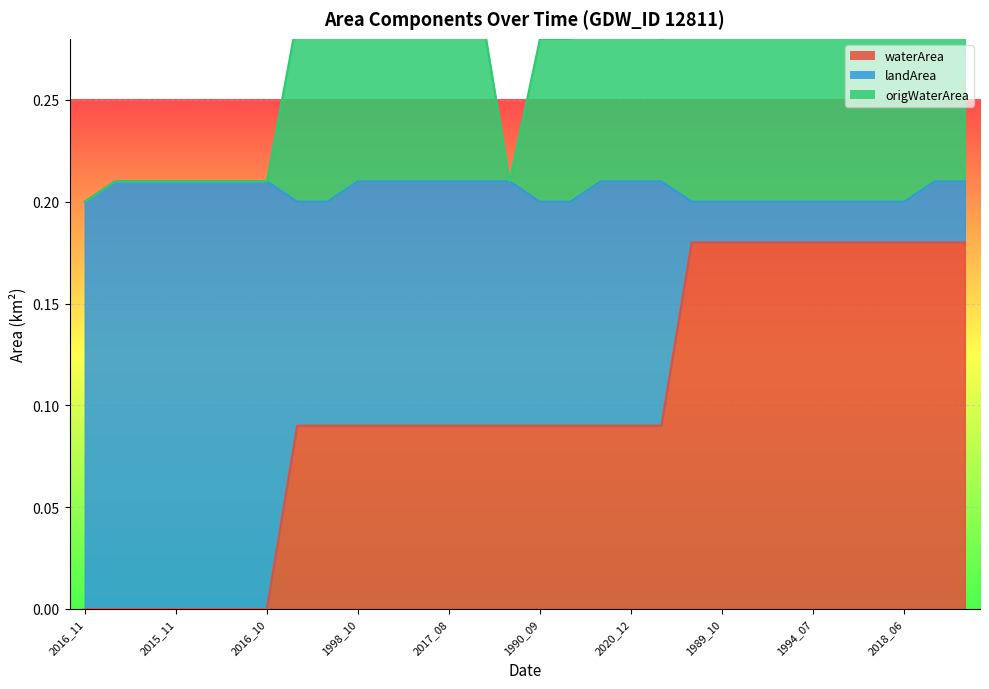

What is the difference between the second highest and minimum values in the origWaterArea series?

0.2